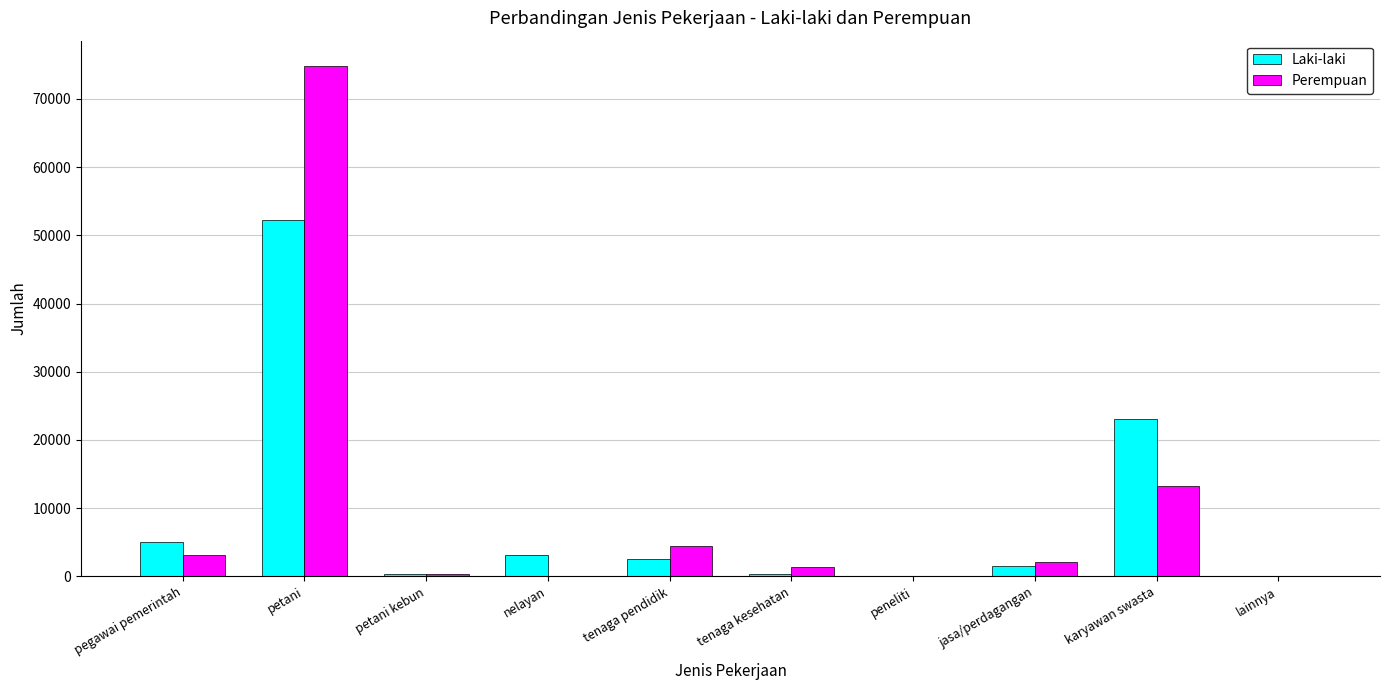

What is the sum of all Laki-laki values?

88255